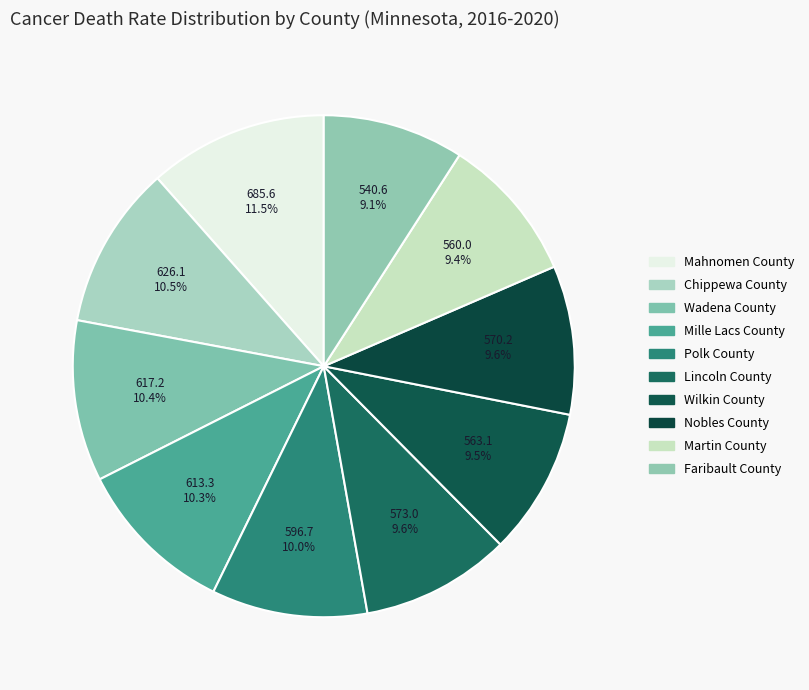

Does Polk County represent more than half of the total?

No